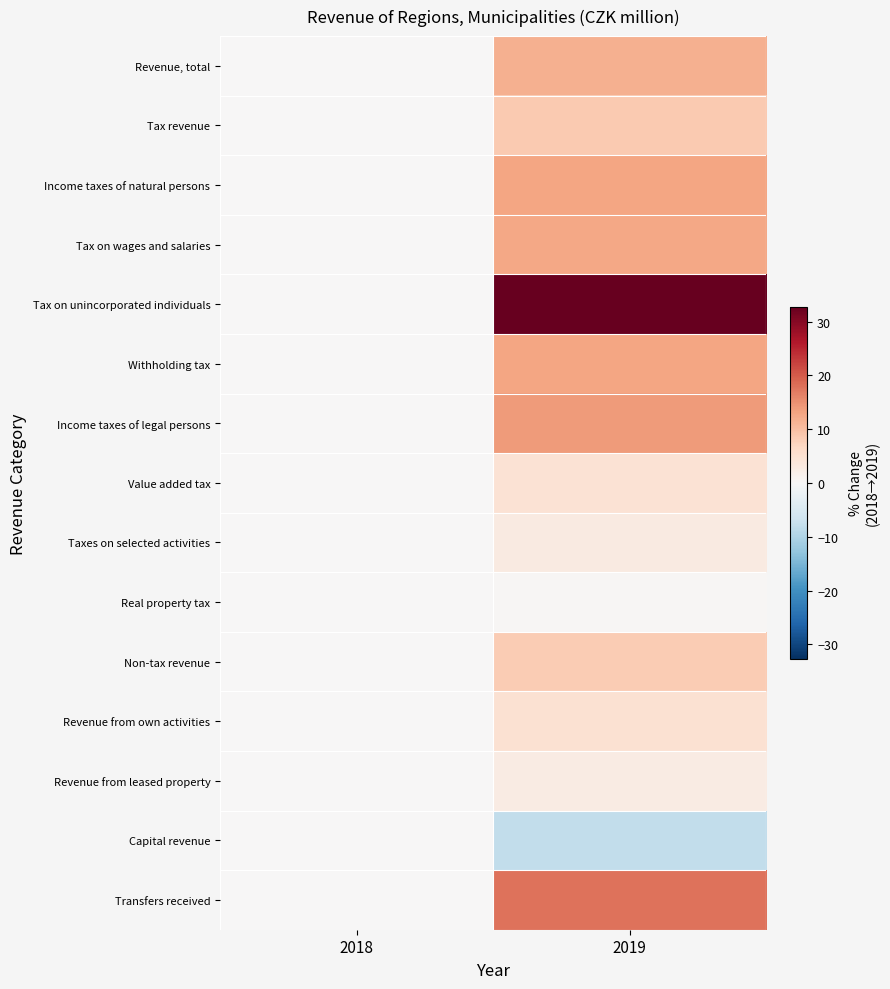

Rank the series by their maximum value, from highest to lowest.

Tax on unincorporated individuals, Transfers received, Income taxes of legal persons, Income taxes of natural persons, Withholding tax, Tax on wages and salaries, Revenue, total, Tax revenue, Non-tax revenue, Revenue from own activities, Value added tax, Taxes on selected activities, Revenue from leased property, Real property tax, Capital revenue